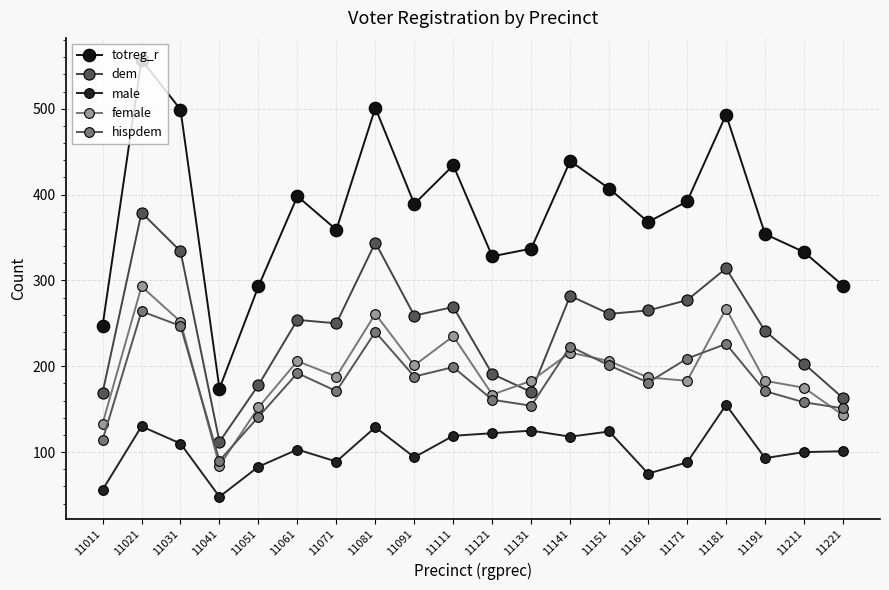

What is the difference between the highest and lowest values at 11151?

283